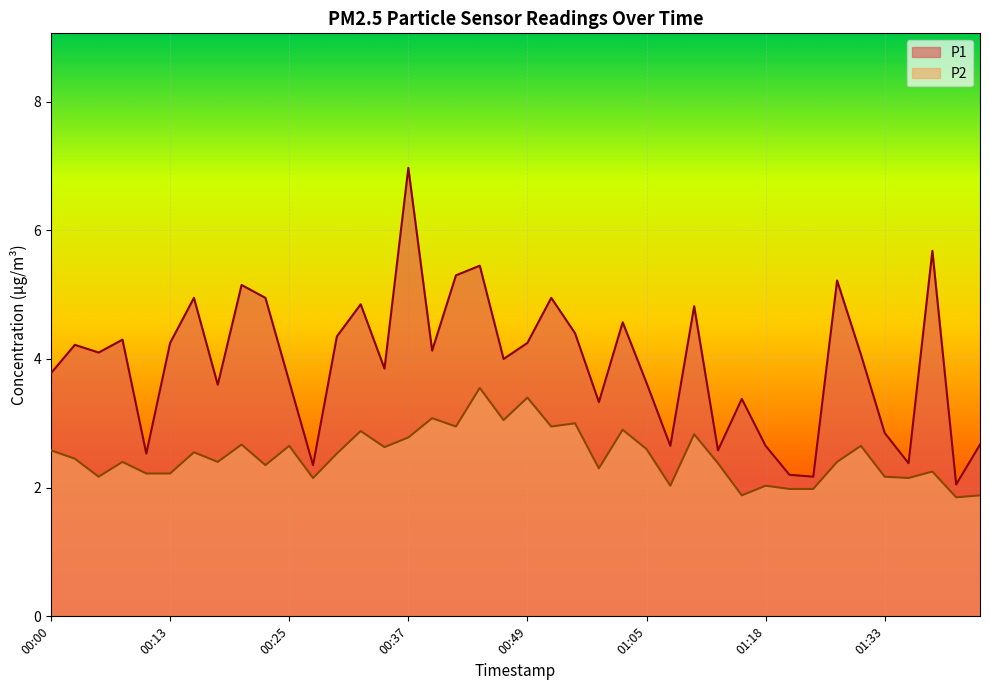

True or false: P1 has a value of 3.5 at 01:41.

False